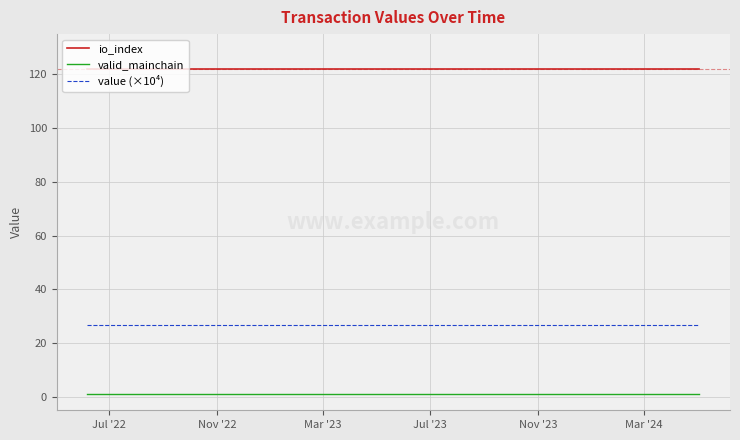

True or false: io_index and value (×10⁴) cross at least once.

False